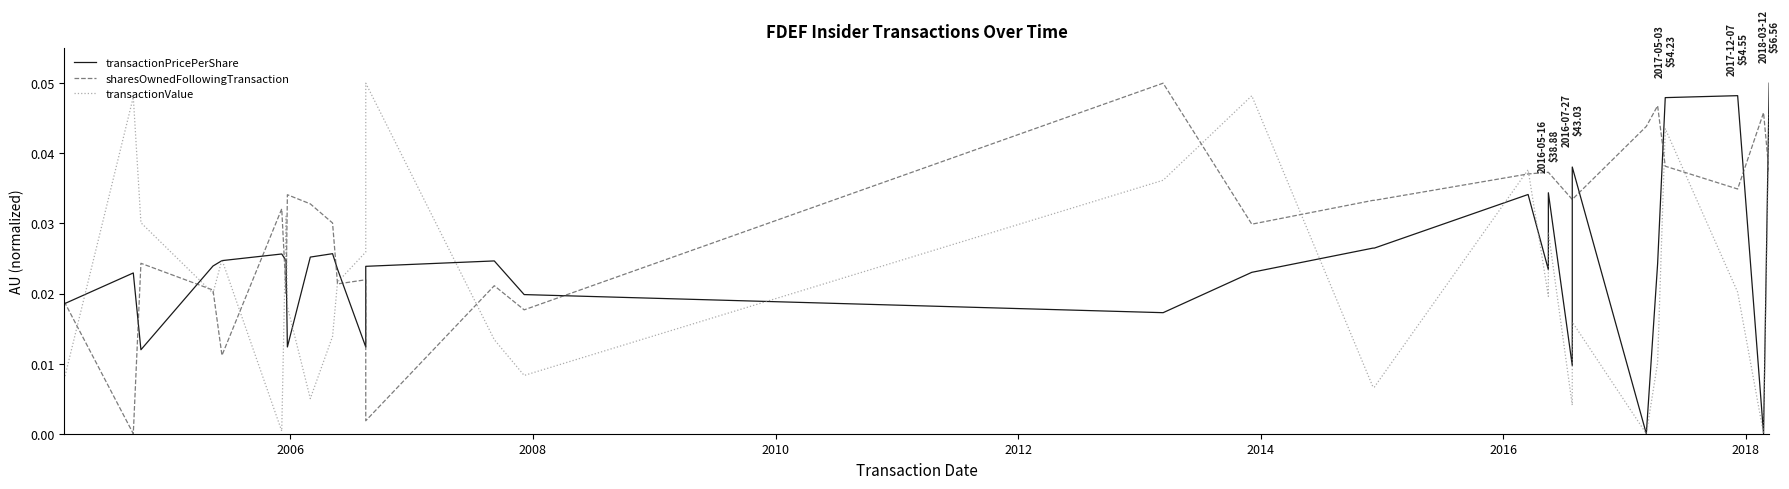

True or false: sharesOwnedFollowingTransaction has a value of 0.0 at 27.

False